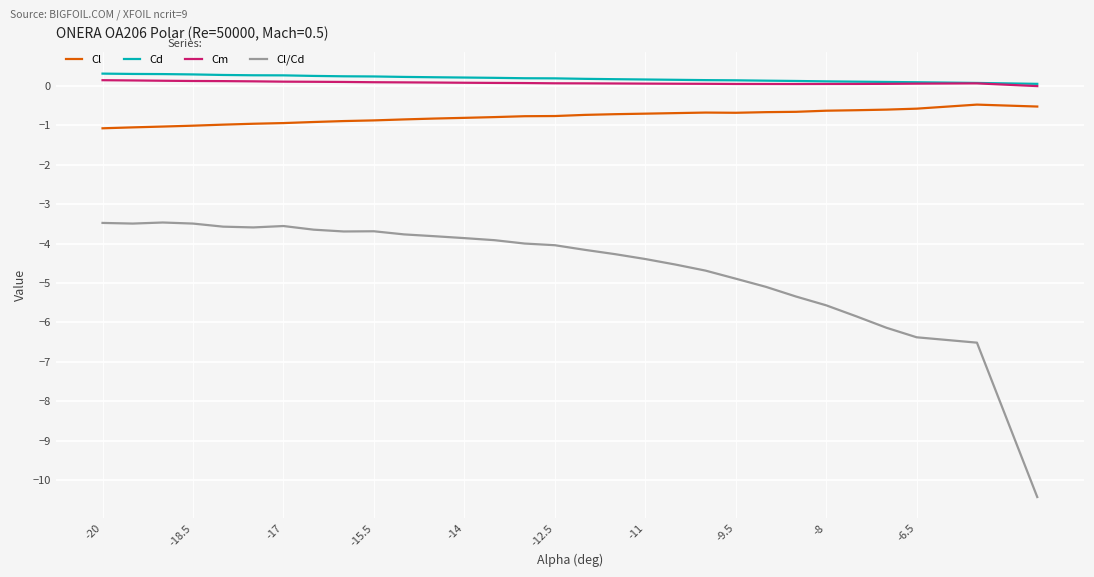

What is the smallest value displayed?

-10.4